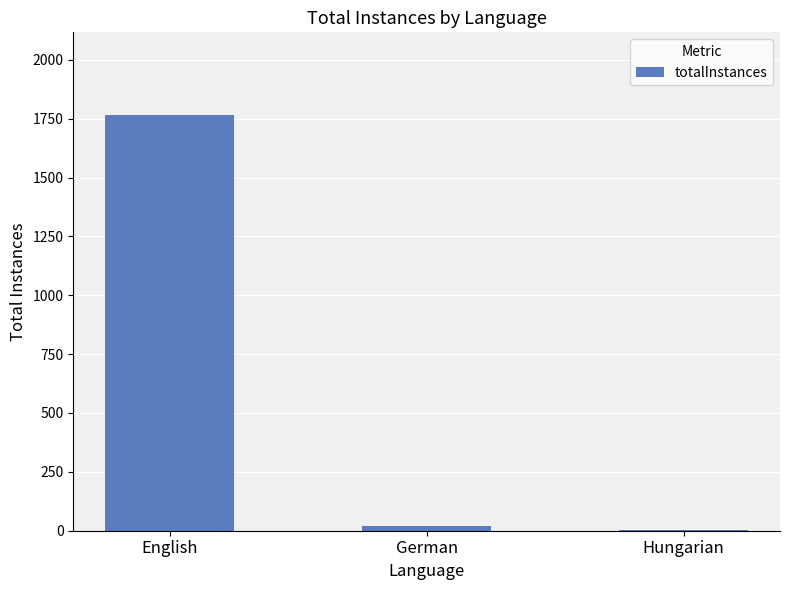

Between Hungarian and English, which is larger?

English